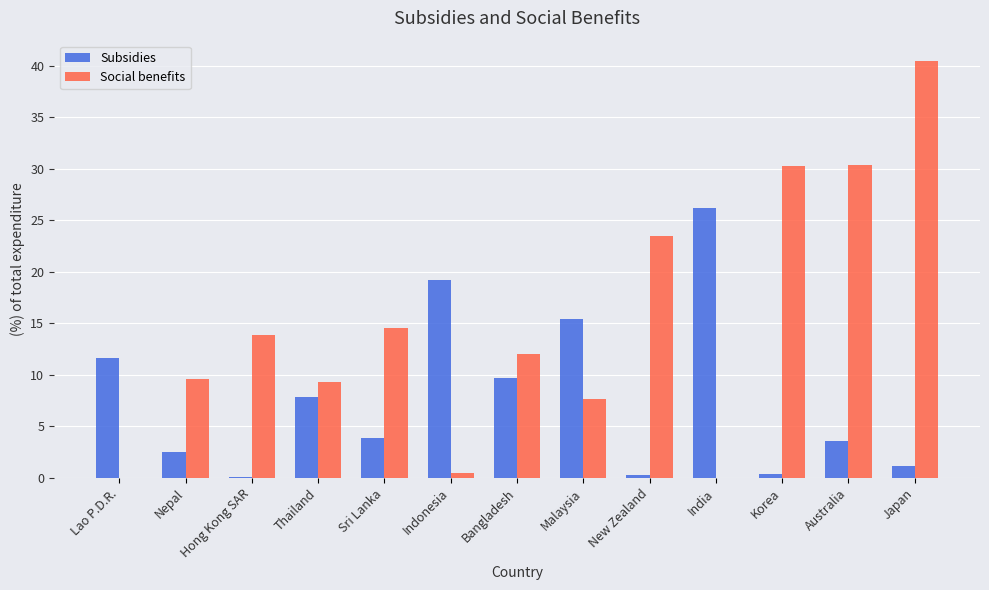

What is the sum of all Social benefits values?

192.1